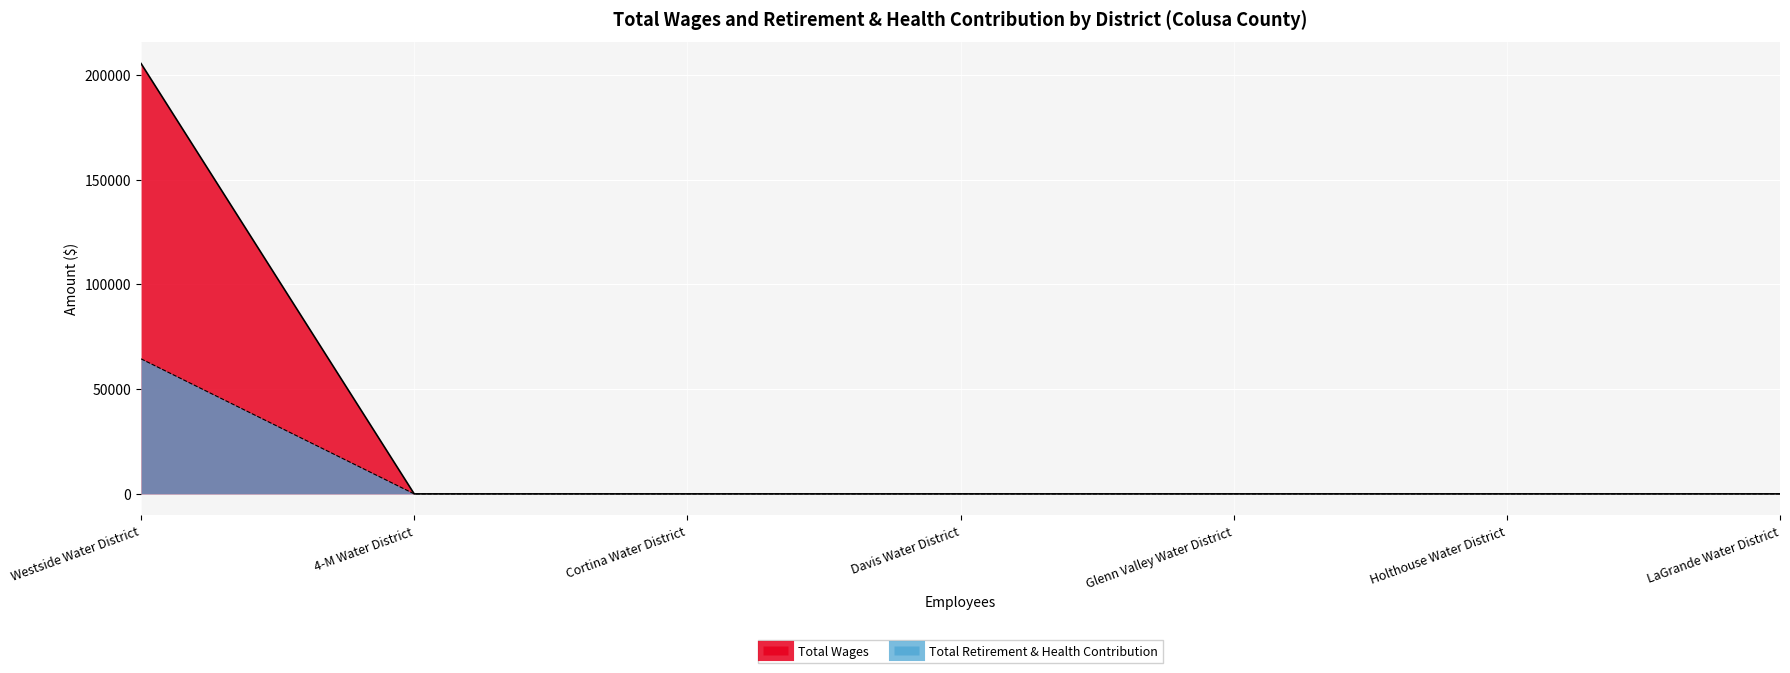

List the labels in order of Total Retirement & Health Contribution value, largest first.

Westside Water District, 4-M Water District, Cortina Water District, Davis Water District, Glenn Valley Water District, Holthouse Water District, LaGrande Water District